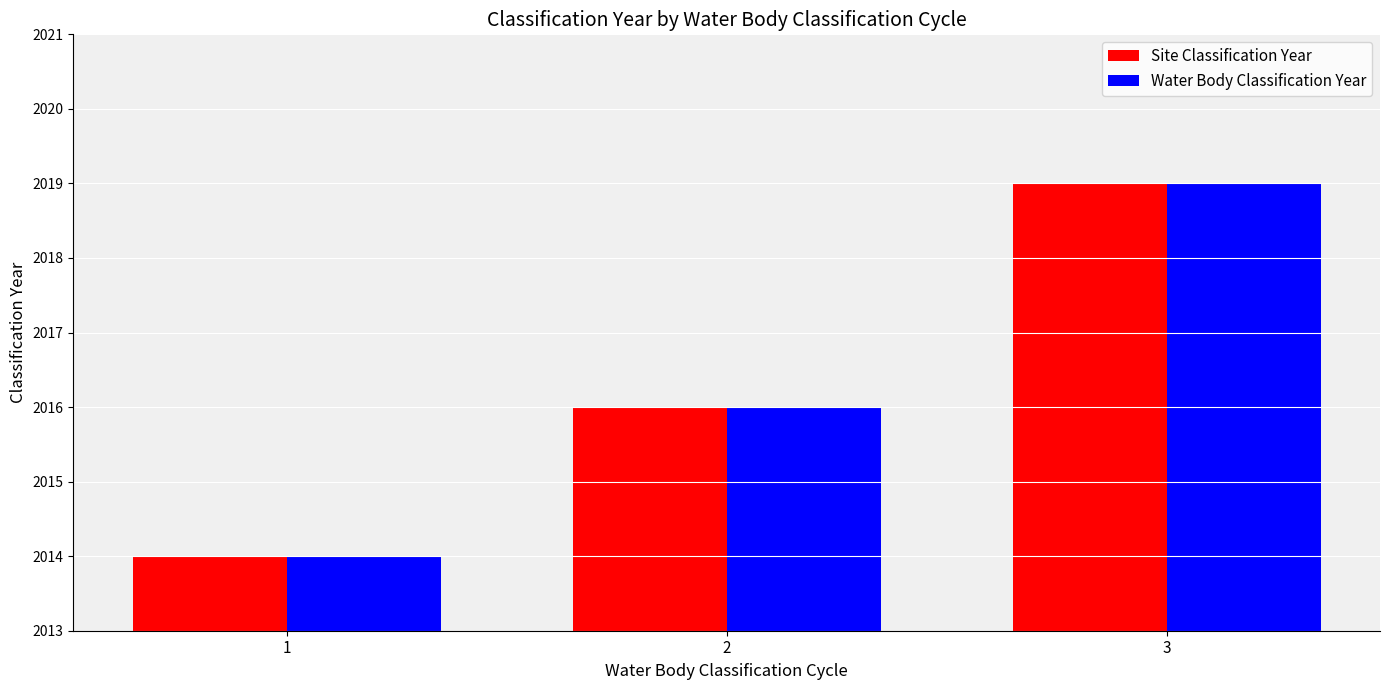

Count the number of categories in the chart.

3